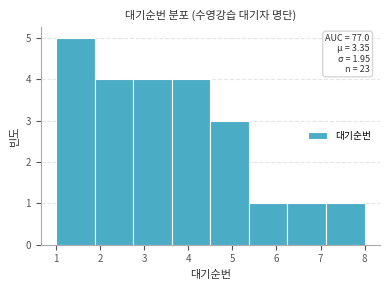

Which range on the x-axis has the tallest bar?

1.0 to 1.9